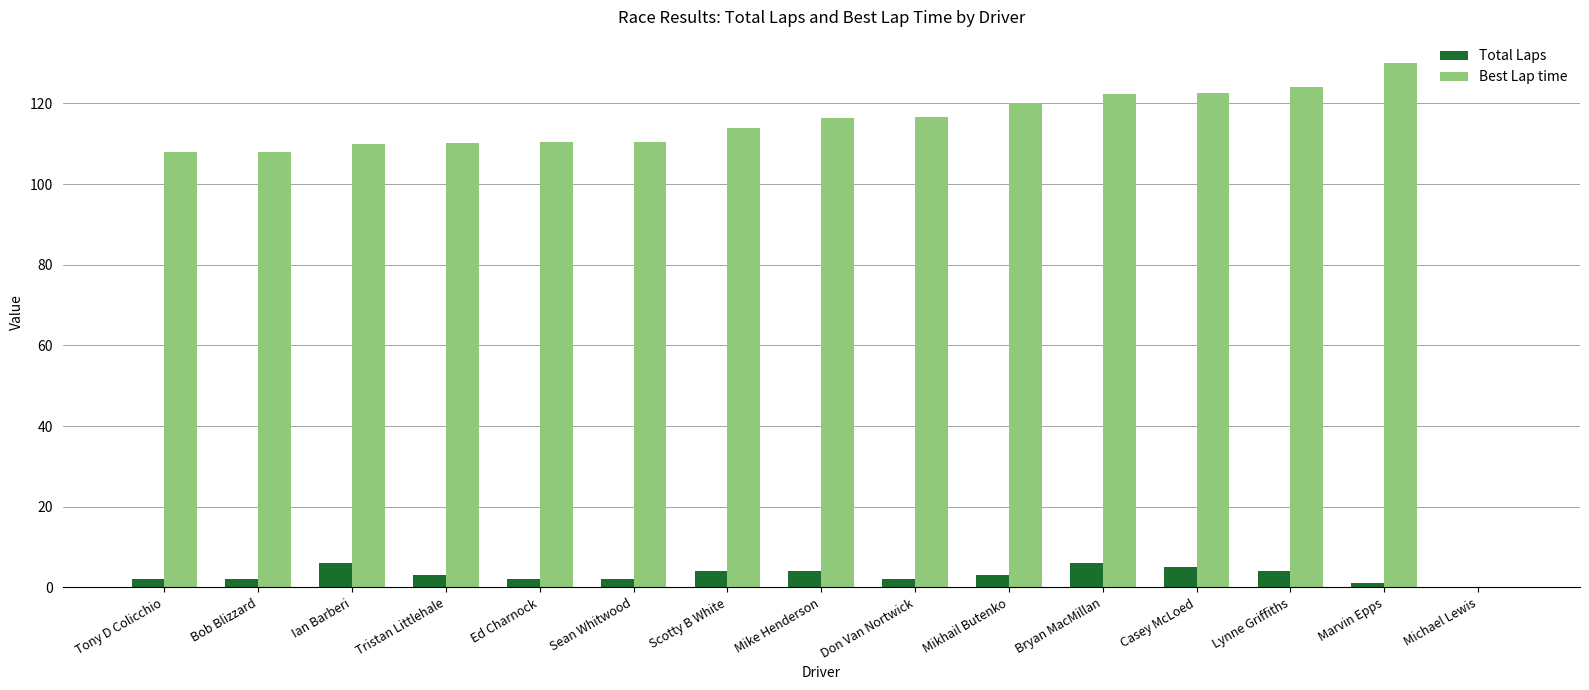

Is the value of Best Lap time at Scotty B White greater than the value of Total Laps at Scotty B White?

Yes